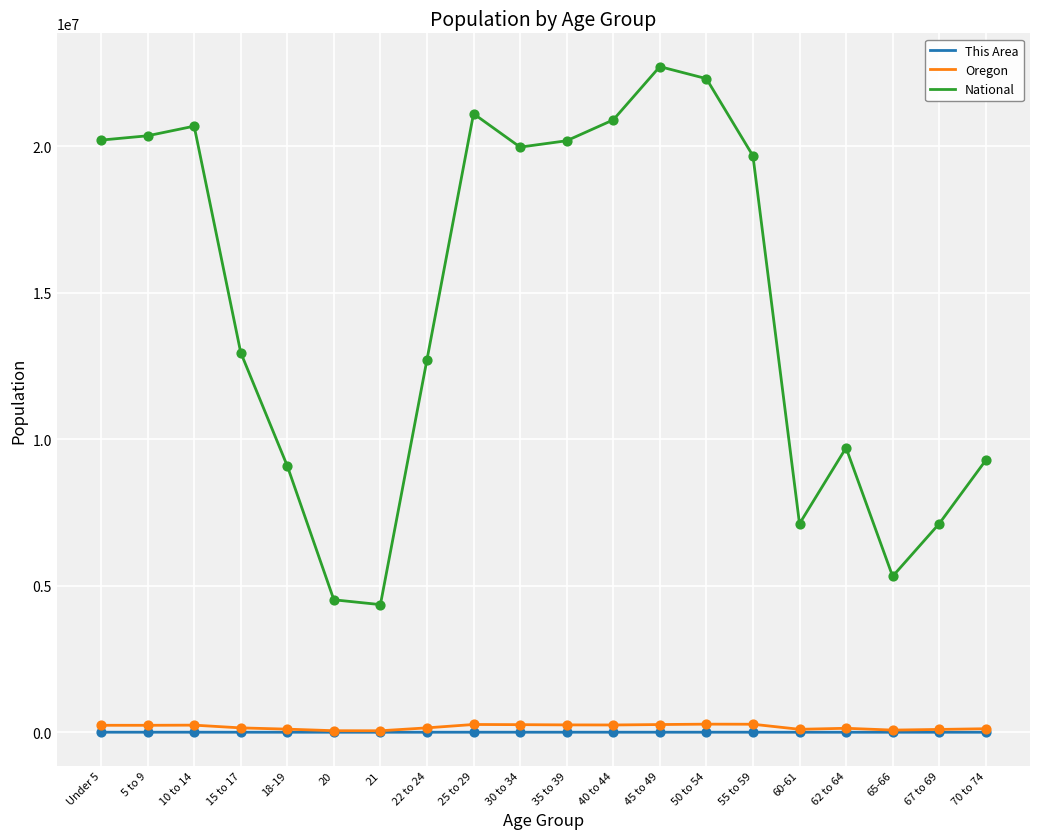

What are all the series names shown in the legend?

This Area, Oregon, National